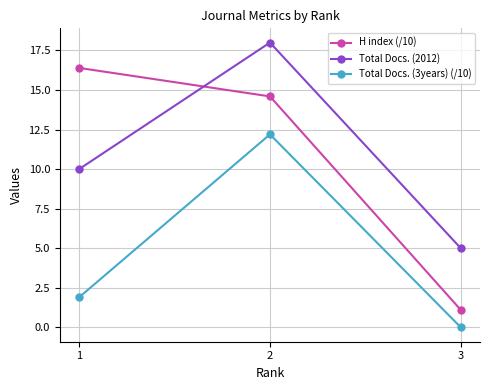

Which series has the largest range (max minus min)?

H index (/10)